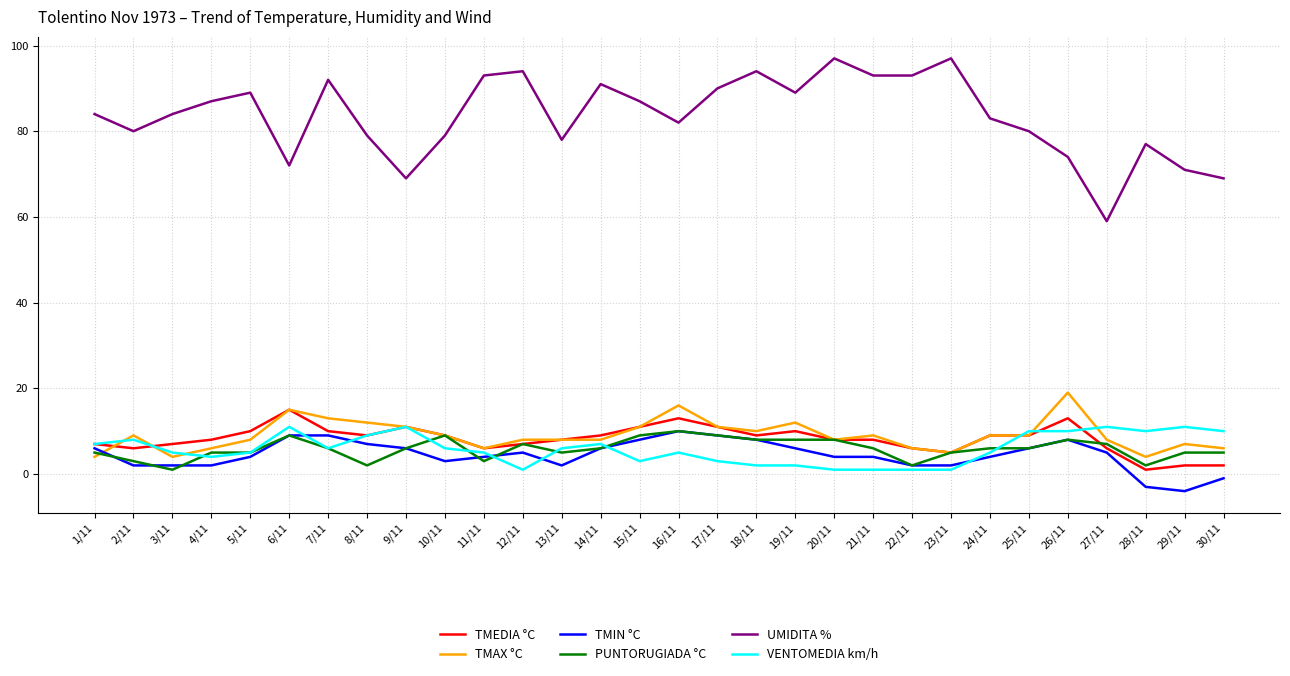

What value does the UMIDITA % series have at 2/11?

80